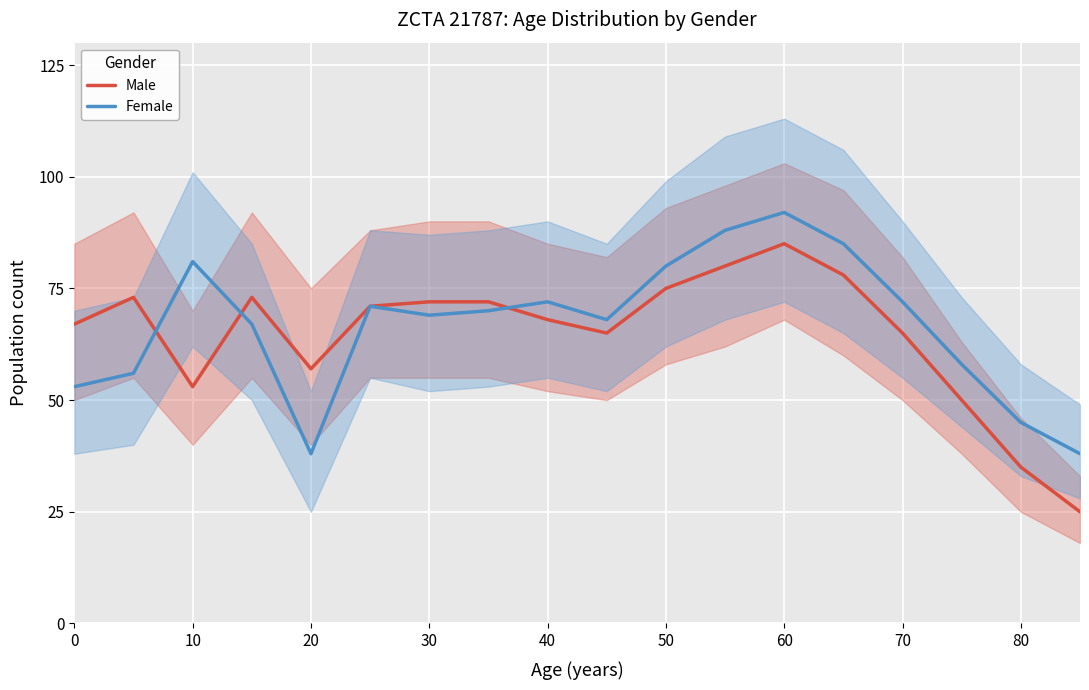

The Male series shows 19 at 80. True or false?

False